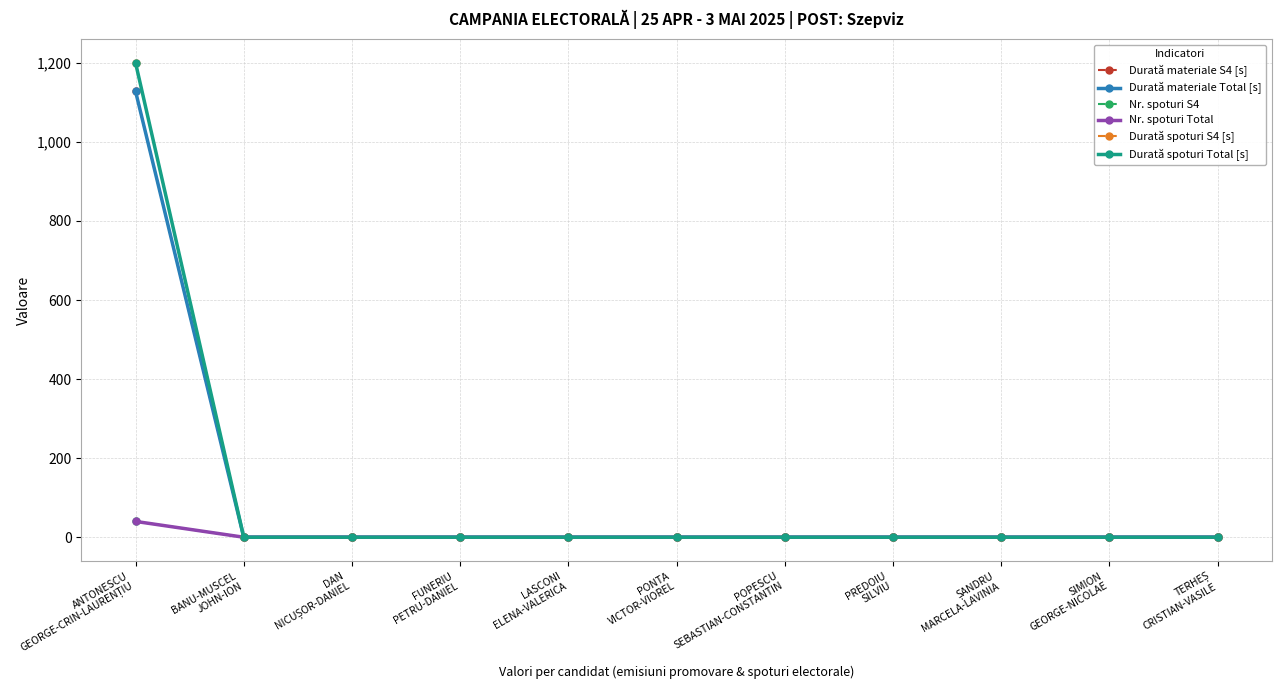

Reading left to right, list all the values displayed in this chart.

Durată materiale S4 [s]: 1128	0	0	0	0	0	0	0	0	0	0
Durată materiale Total [s]: 1128	0	0	0	0	0	0	0	0	0	0
Nr. spoturi S4: 40	0	0	0	0	0	0	0	0	0	0
Nr. spoturi Total: 40	0	0	0	0	0	0	0	0	0	0
Durată spoturi S4 [s]: 1200	0	0	0	0	0	0	0	0	0	0
Durată spoturi Total [s]: 1200	0	0	0	0	0	0	0	0	0	0